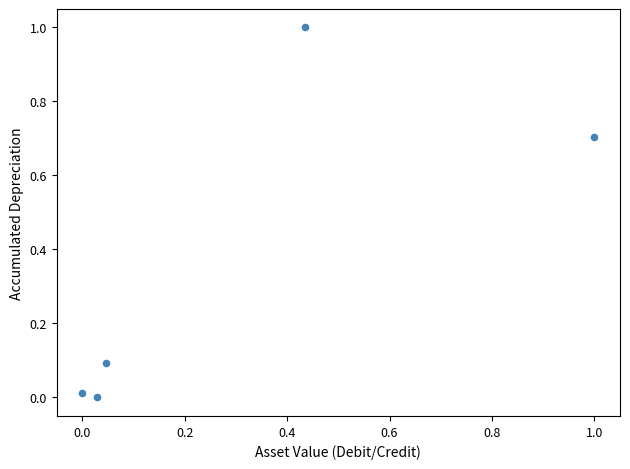

What is the range of Y values (max minus min)?

1.0